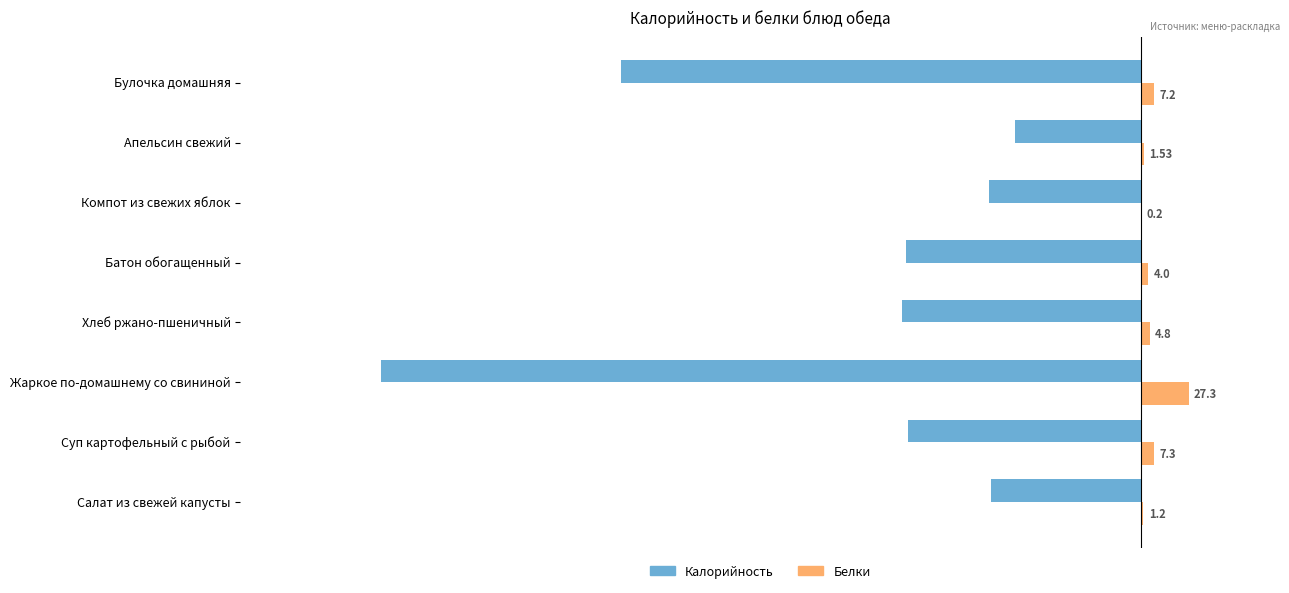

Count the number of data series in this chart.

2